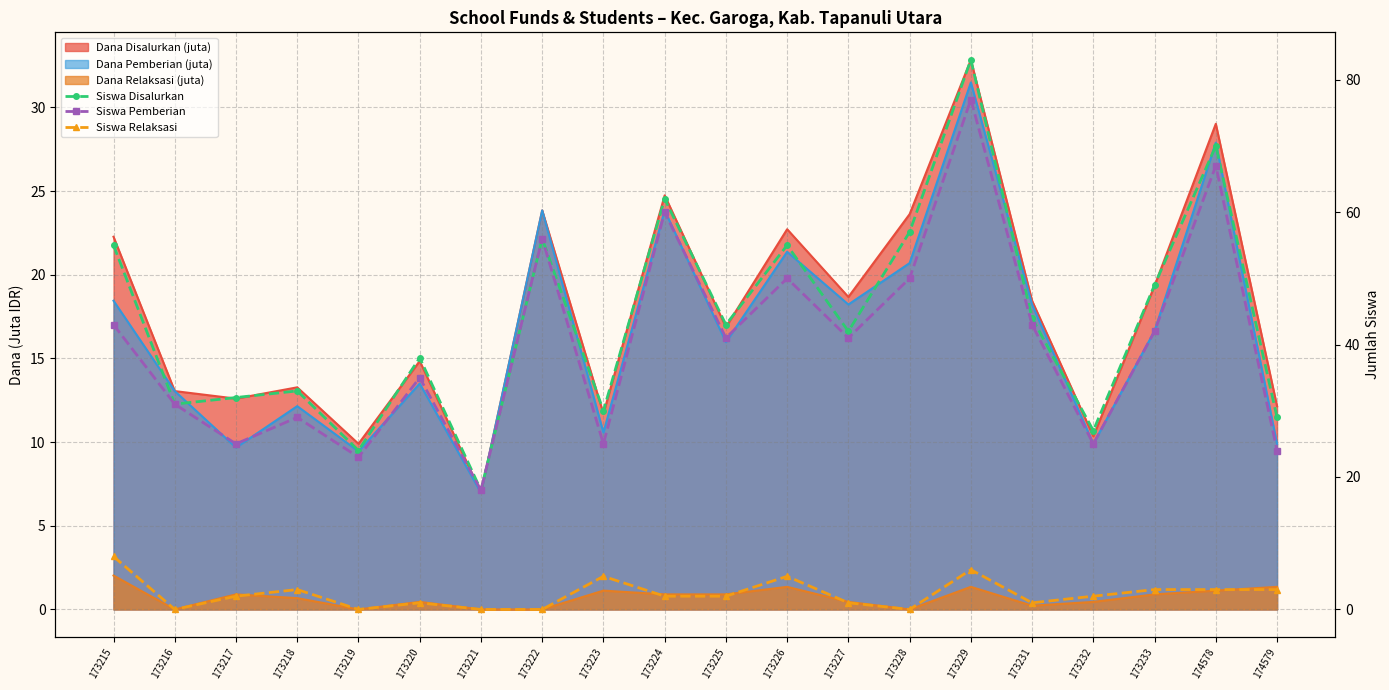

What is the spread (max minus min) of values at 173226?

50